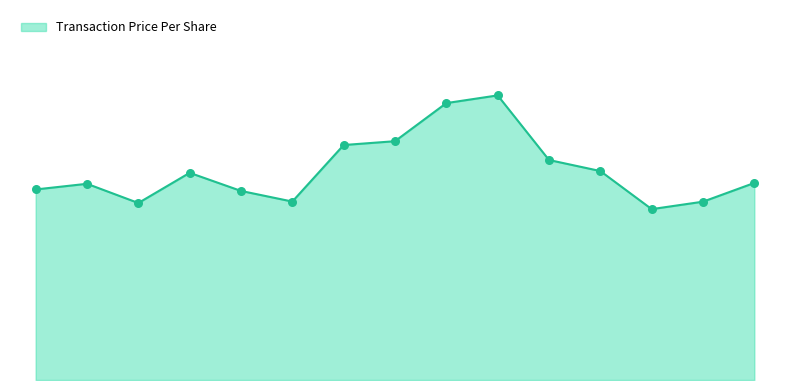

Is this an area chart (filled region under the line)?

Yes